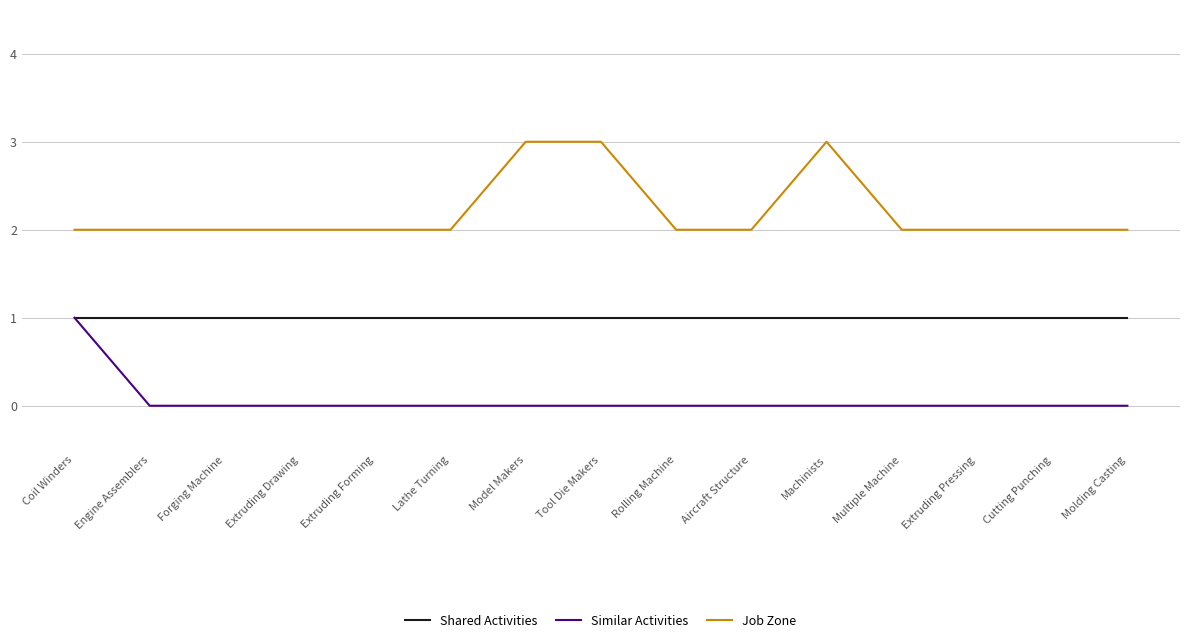

The Shared Activities series shows 2 at Model Makers. True or false?

False